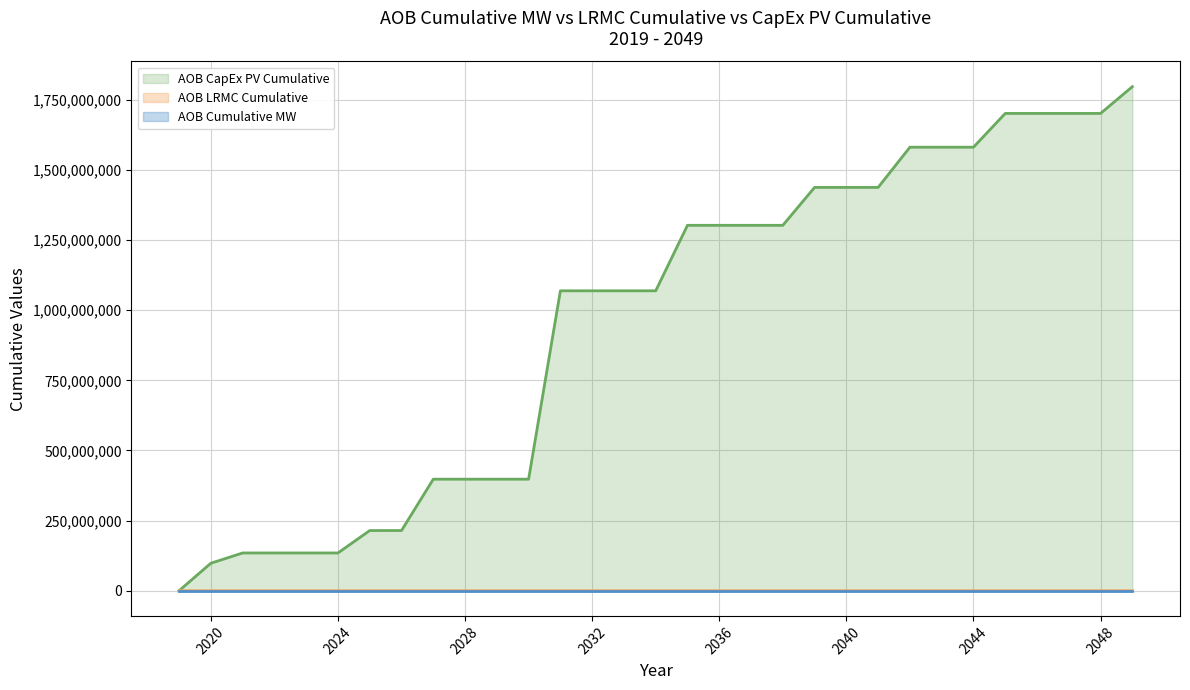

How many values in AOB LRMC Cumulative are above zero?

30